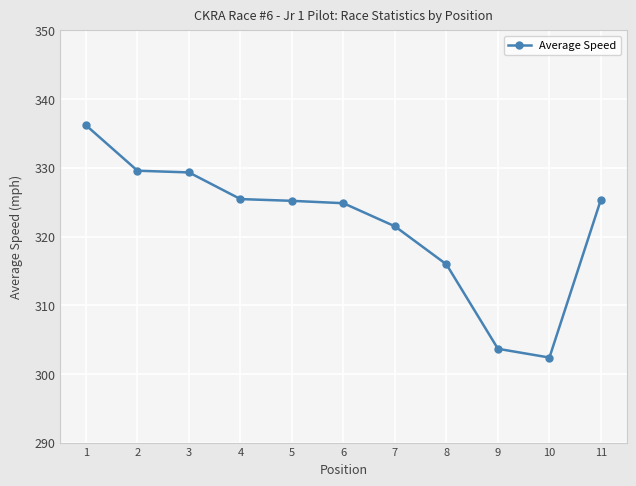

Is it true that the value at 8 is 315.9?

True